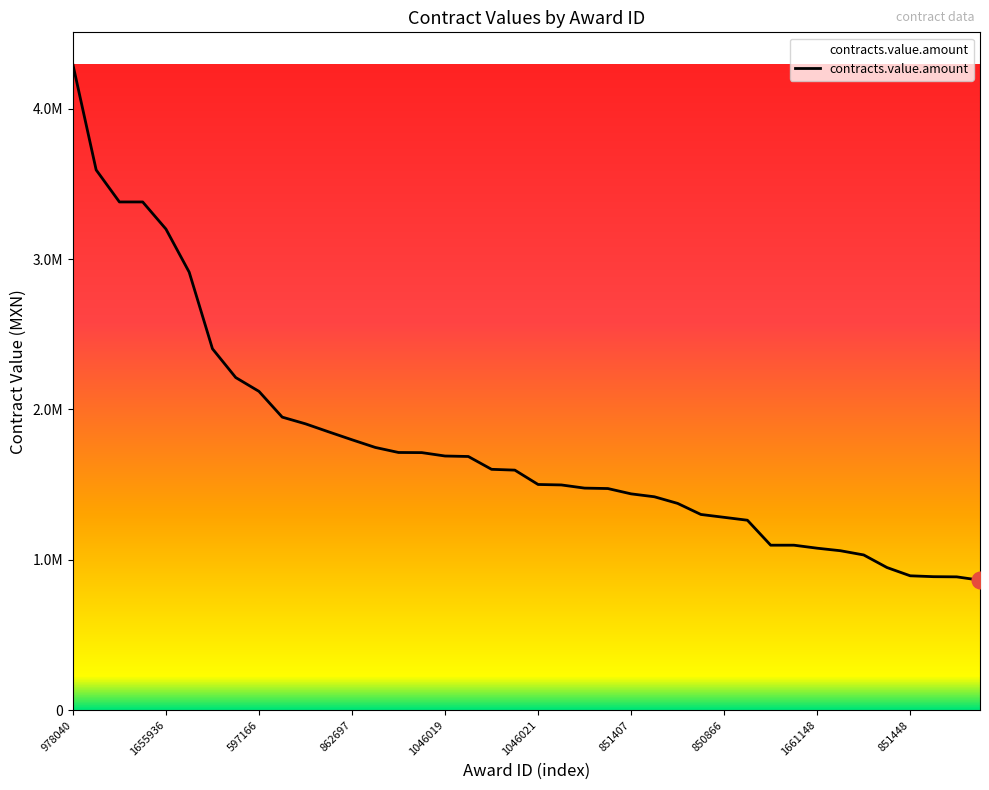

Is this an area chart (filled region under the line)?

Yes